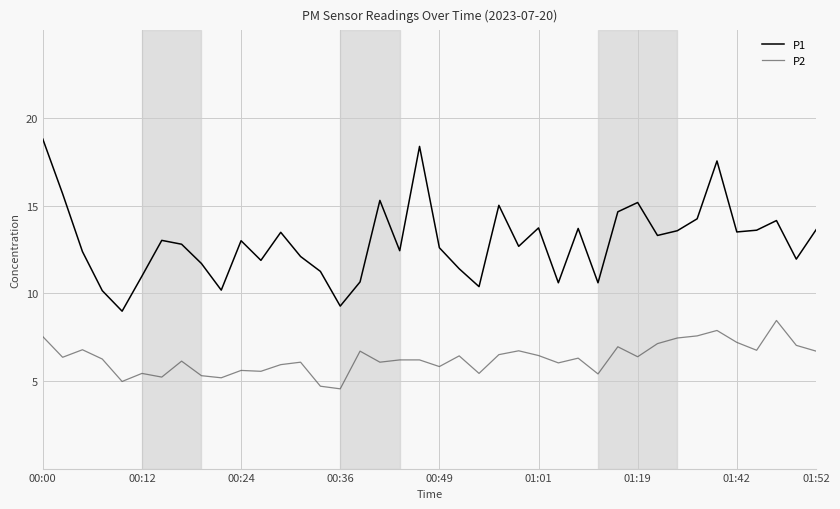

What are all the series names shown in the legend?

P1, P2